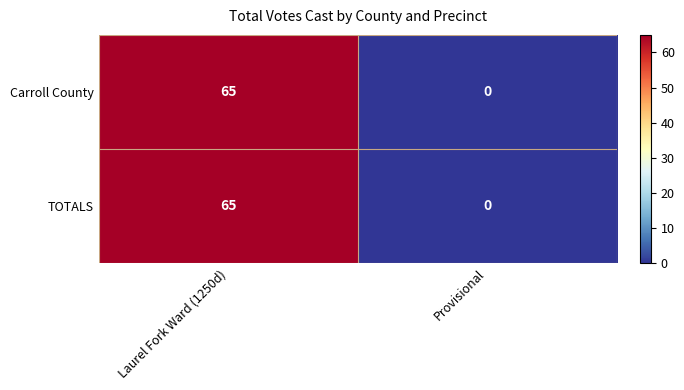

List the labels in order of TOTALS value, largest first.

Laurel Fork Ward (1250d), Provisional